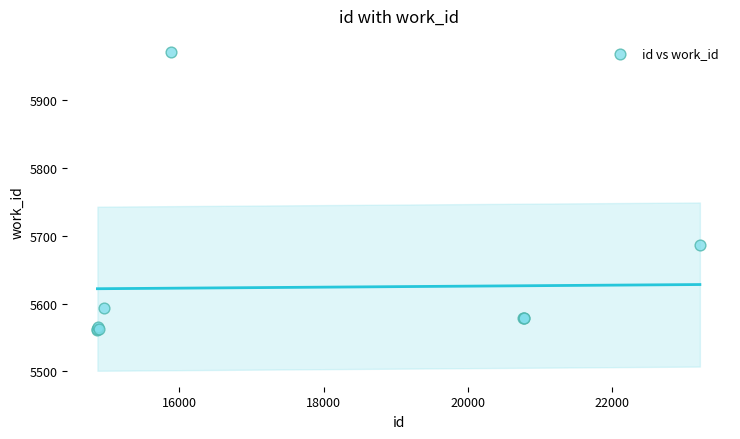

What Y value in the scatter plot is closest to 5766?

5686